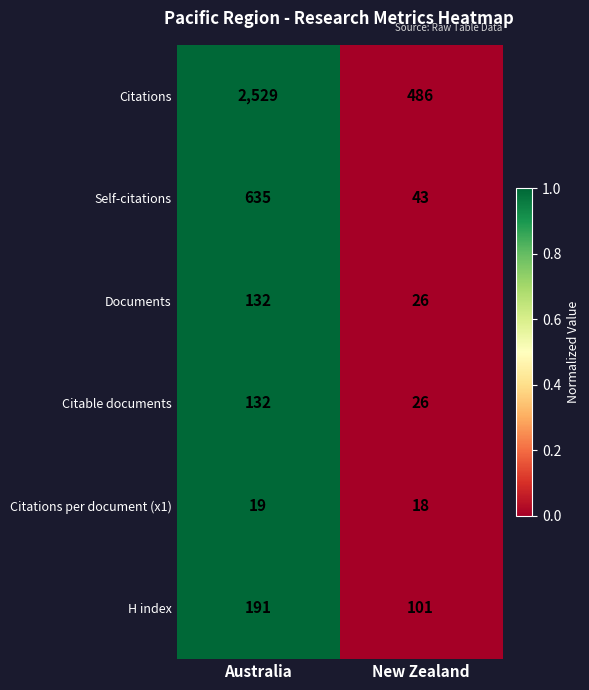

Reading right to left, what are all the values shown in this chart?

Citations: 486	2529
Self-citations: 43	635
Documents: 26	132
Citable documents: 26	132
Citations per document (x1): 18	19
H index: 101	191